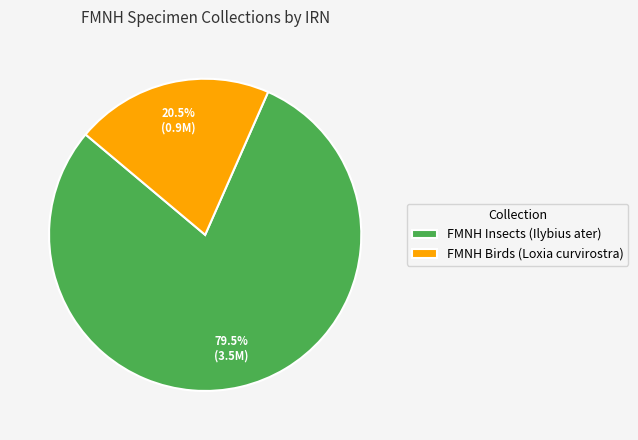

Which category has the smallest portion of the pie?

FMNH Birds (Loxia curvirostra)